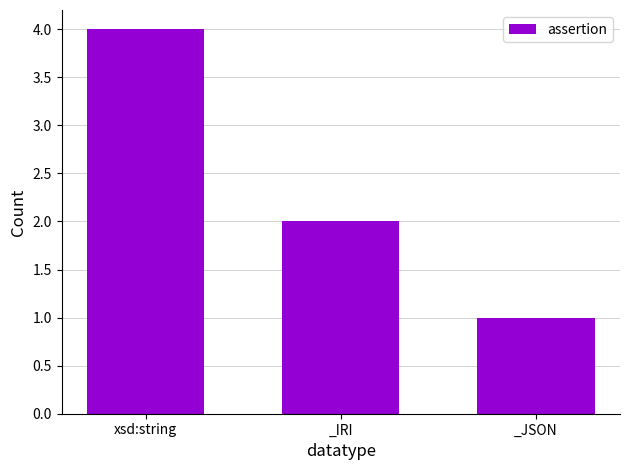

Which has a higher value, _JSON or xsd:string?

xsd:string